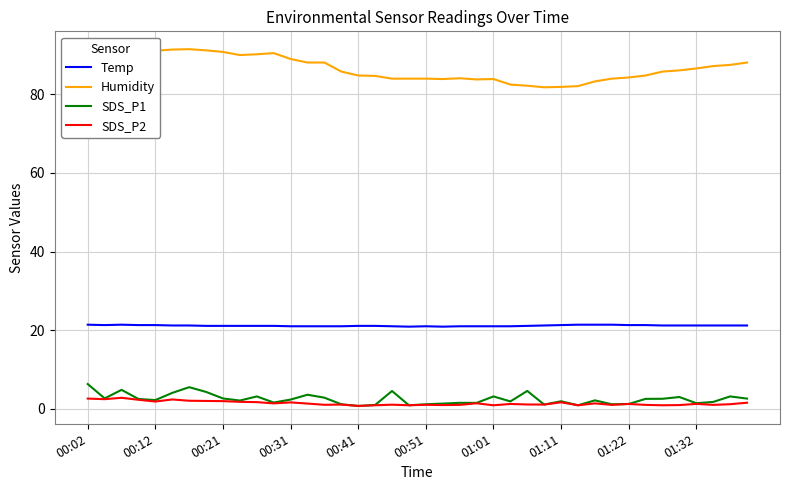

True or false: Temp and SDS_P2 intersect in this chart.

False